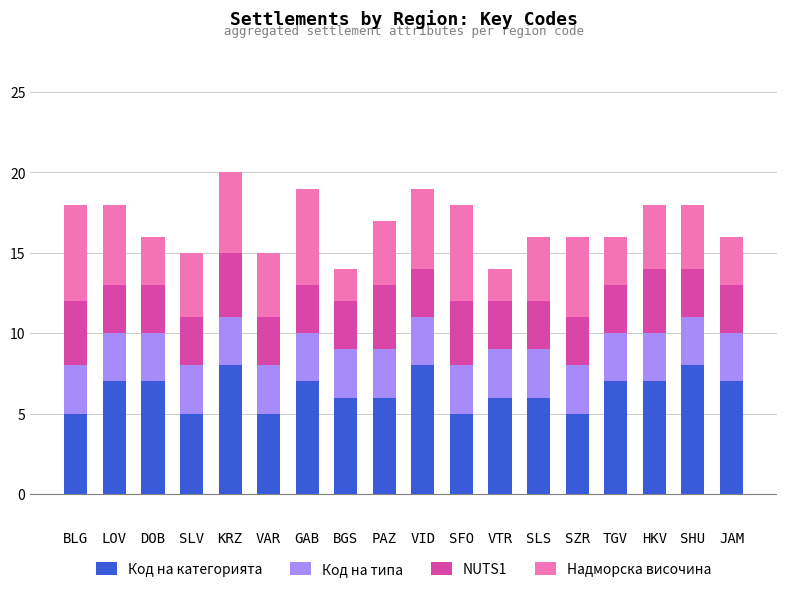

The Код на категорията series shows 8 at SHU. True or false?

True